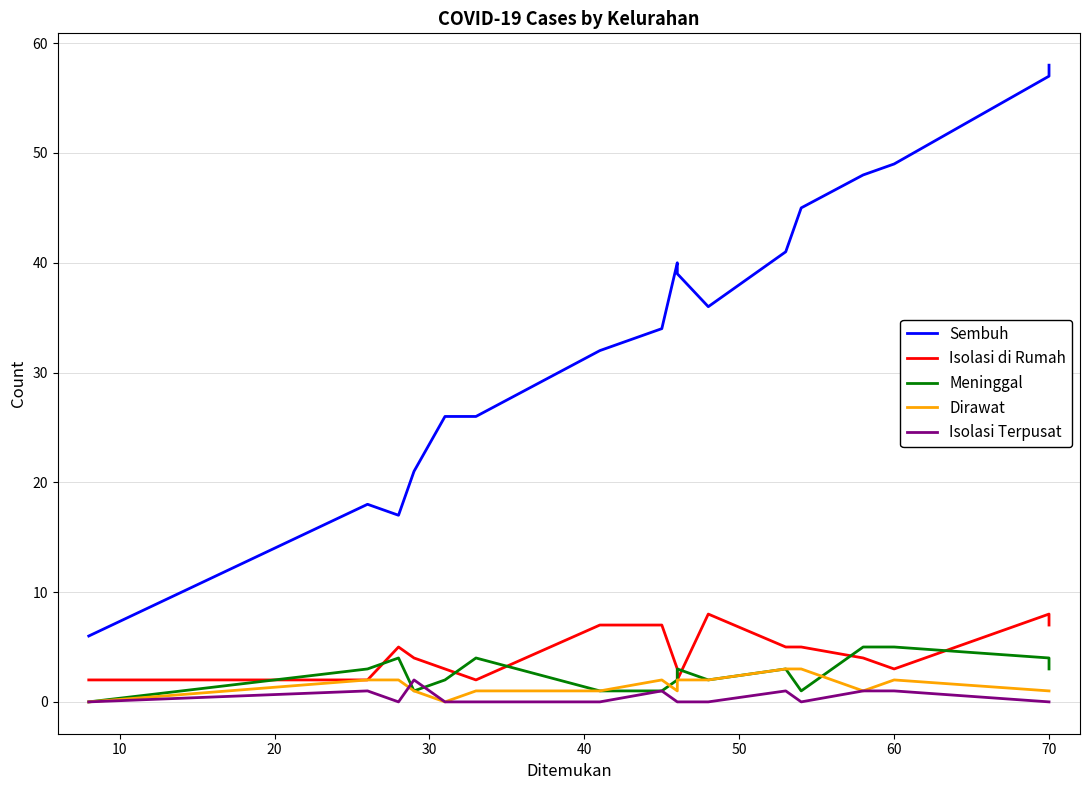

List the series in order of their peak value, highest first.

Sembuh, Isolasi di Rumah, Meninggal, Dirawat, Isolasi Terpusat